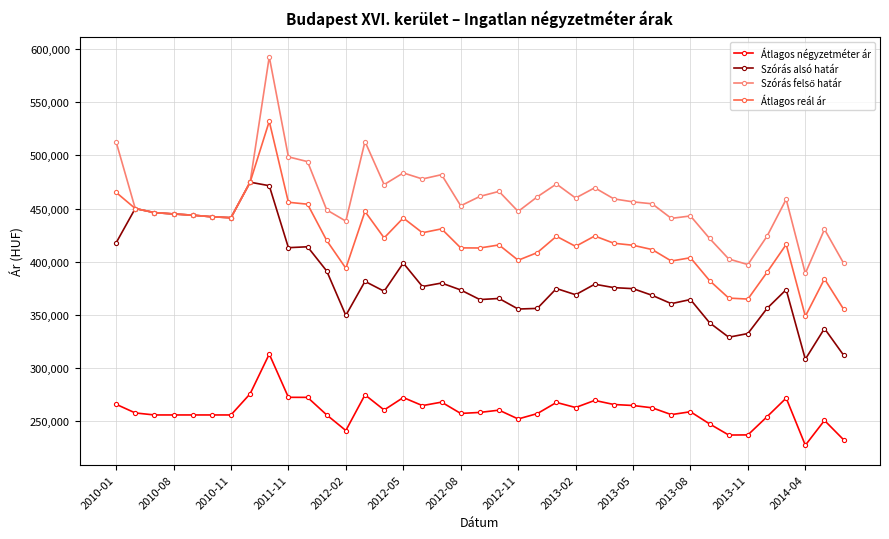

Does the chart have visible grid lines?

Yes